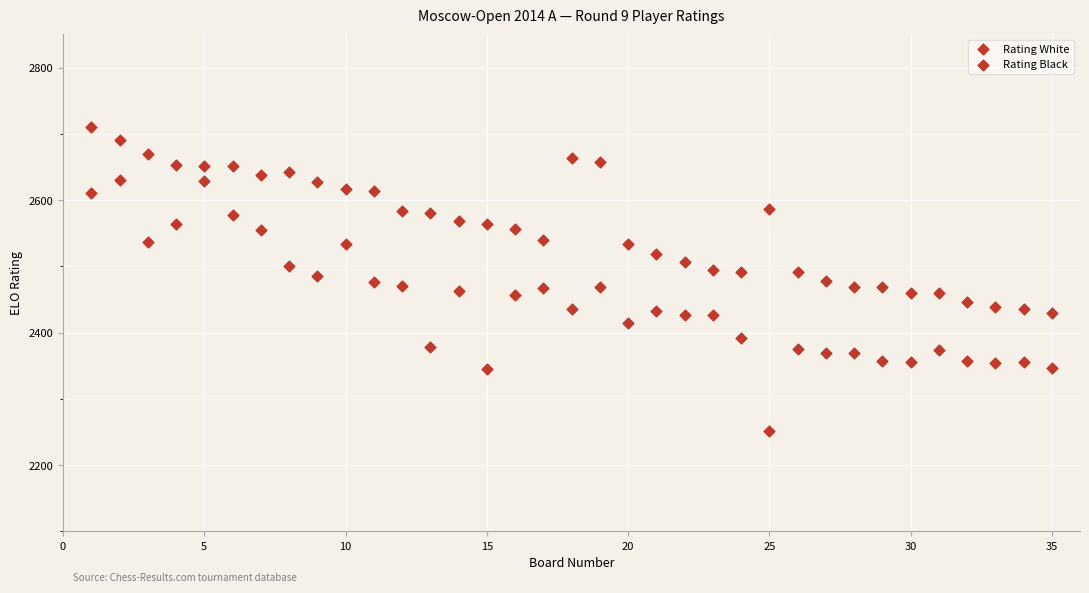

How many points are shown in the scatter plot?

70